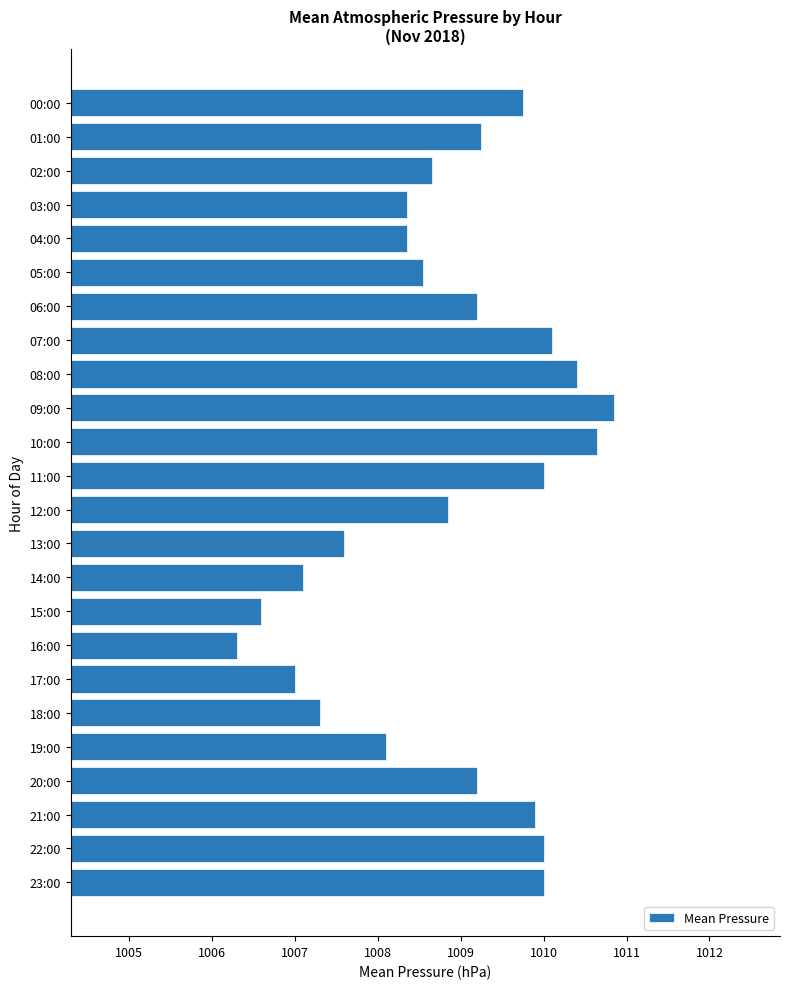

What is the label of the 23rd bar from the bottom?

01:00